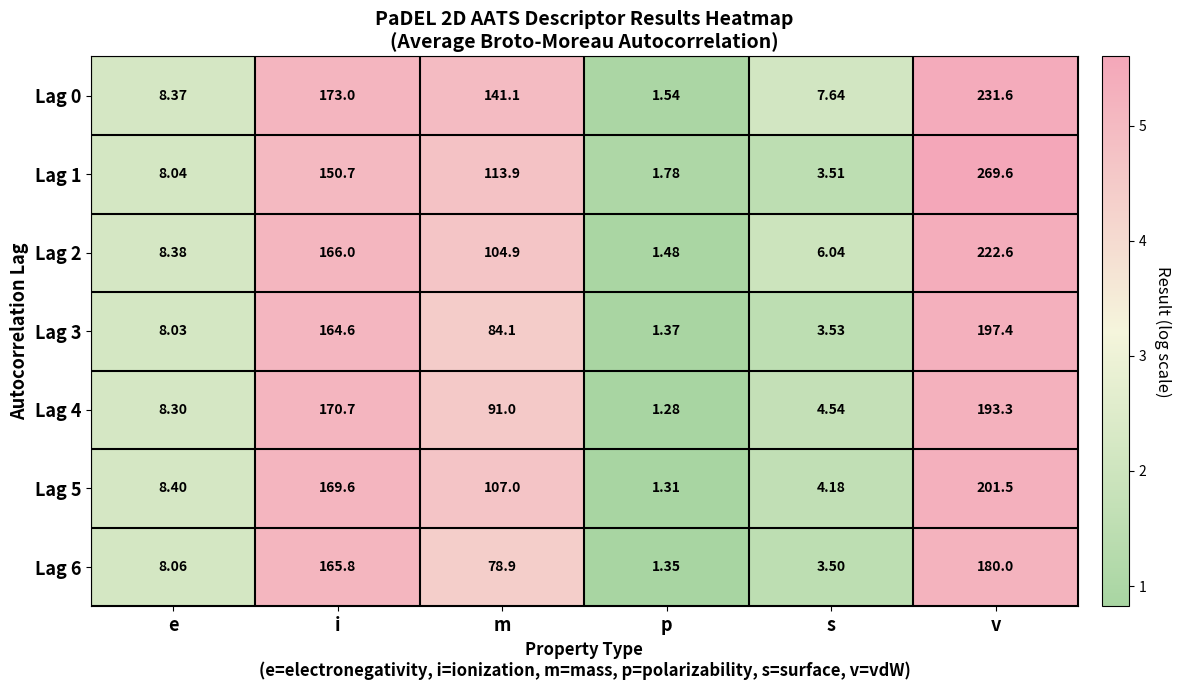

At which label does Lag 1 first exceed 113?

i